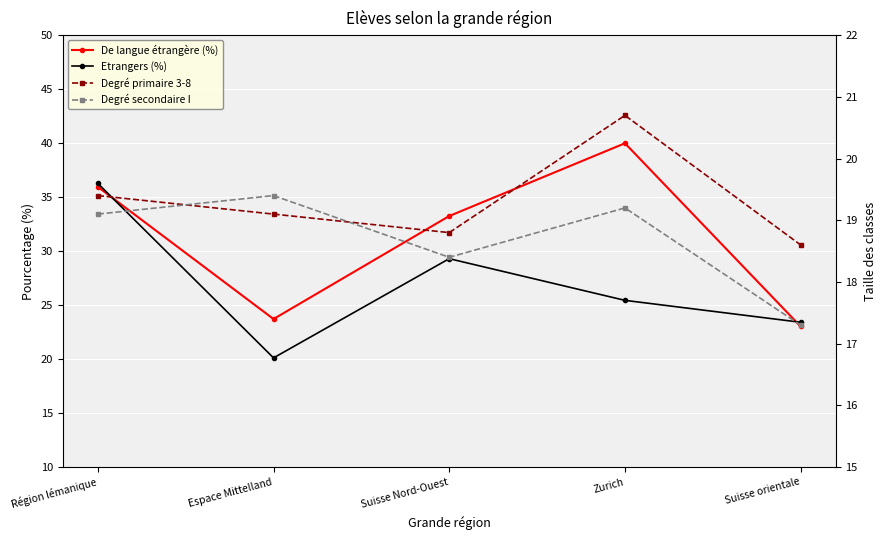

Rank the series by their maximum value, from lowest to highest.

Degré secondaire I, Degré primaire 3-8, Etrangers (%), De langue étrangère (%)